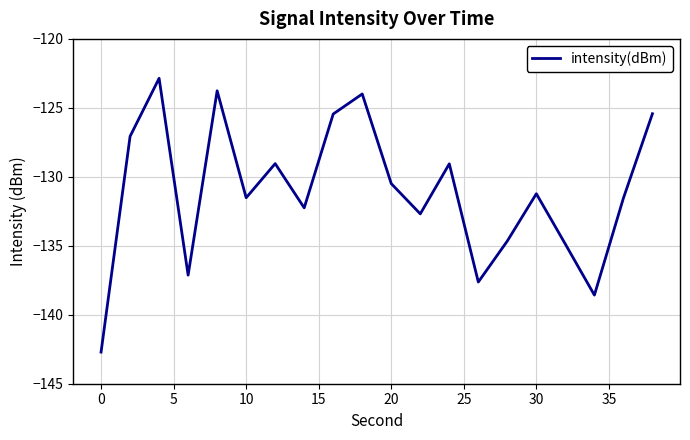

What is the difference between the maximum and minimum values?

19.8